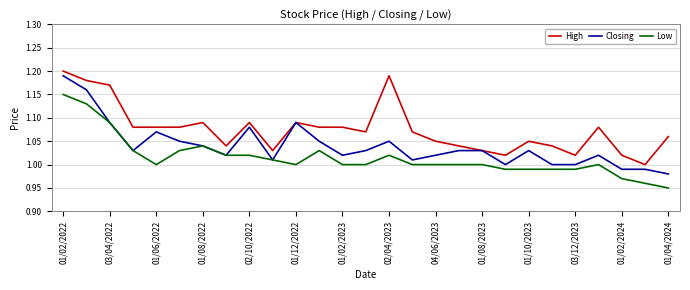

Which series has the widest spread of values?

Closing